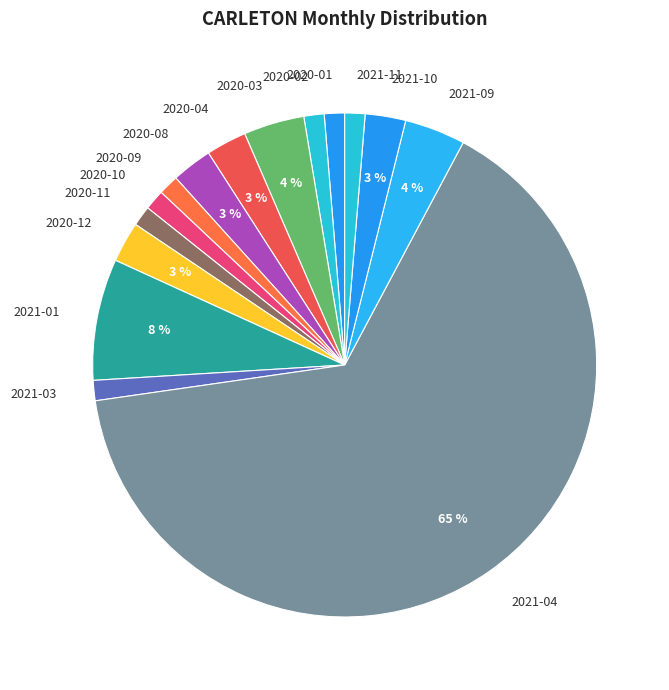

To the nearest percent, what is the difference between the largest and smallest slice percentages?

64%